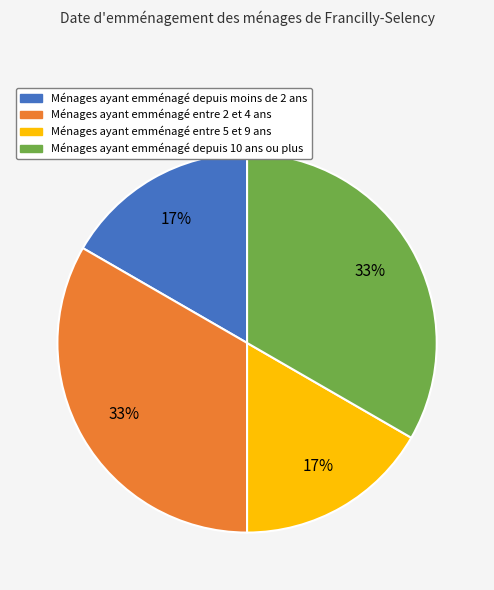

Count the number of slices in the pie.

4